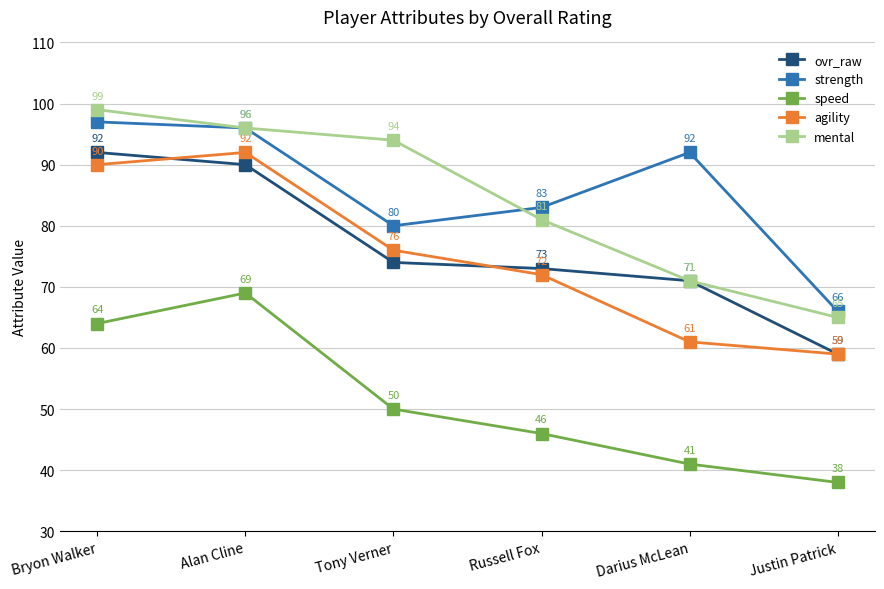

Which label corresponds to the smallest value in the chart?

Justin Patrick